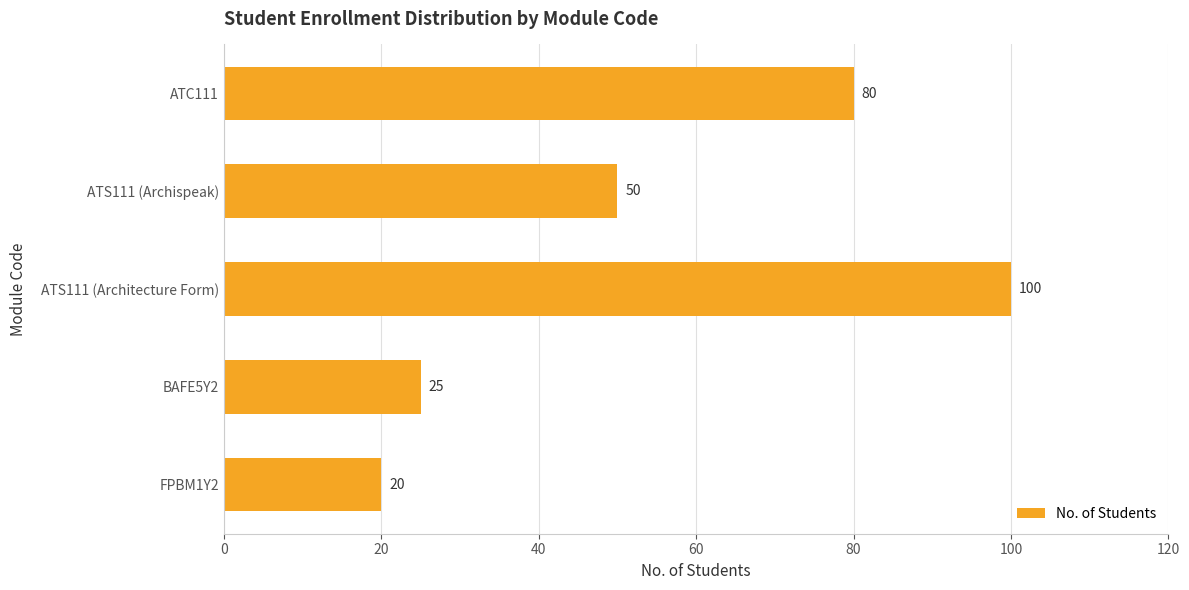

What value does the data have at ATS111 (Archispeak)?

50